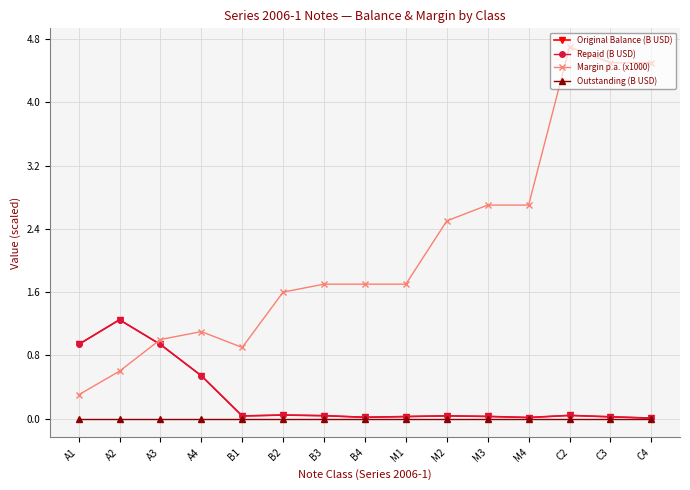

How many lines are shown in the chart?

4